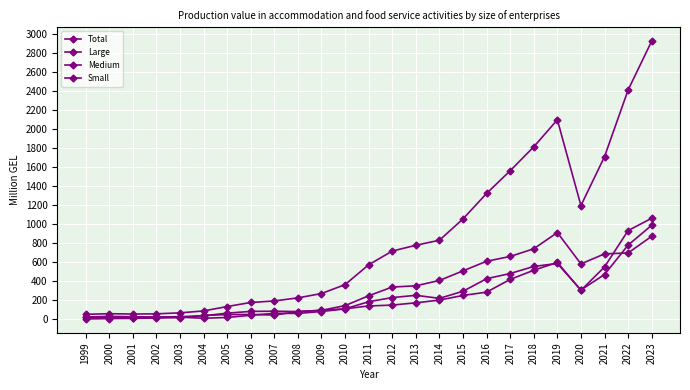

Which series ends up on top after the final intersection of Large and Medium?

Large